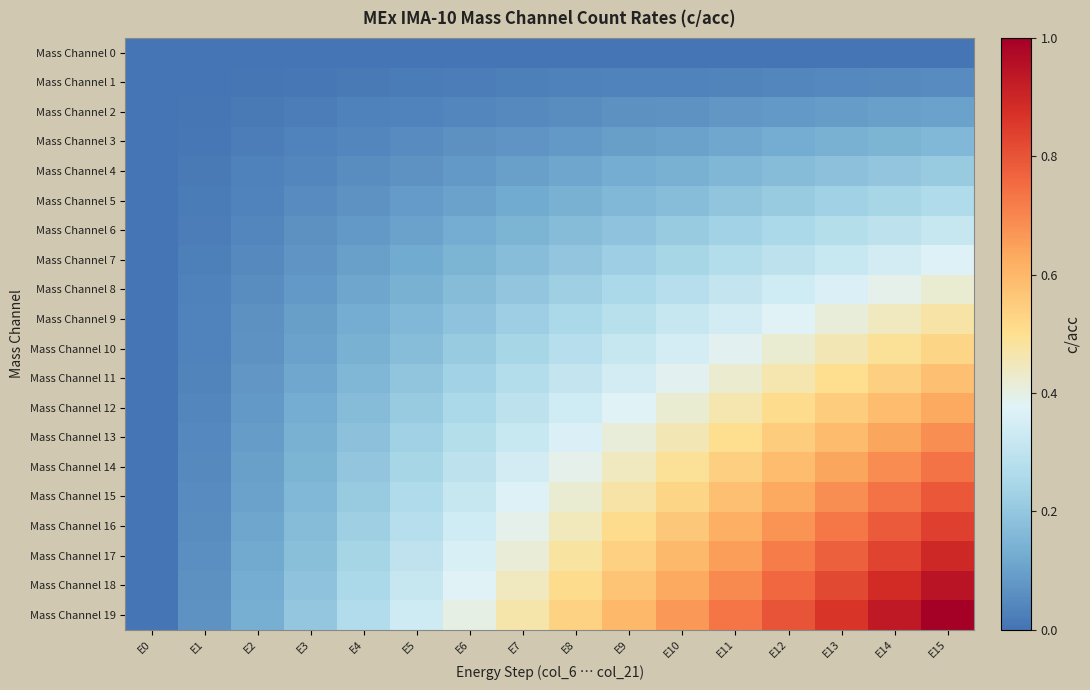

Reading left to right, list all the values displayed in this chart.

Mass Channel 0: E0=0.0	E1=0.0	E2=0.0	E3=0.0	E4=0.0	E5=0.0	E6=0.0	E7=0.0	E8=0.0	E9=0.0	E10=0.0	E11=0.0	E12=0.0	E13=0.0	E14=0.0	E15=0.0
Mass Channel 1: E0=0.0	E1=0.0	E2=0.0	E3=0.0	E4=0.0	E5=0.0	E6=0.0	E7=0.0	E8=0.0	E9=0.0	E10=0.0	E11=0.0	E12=0.0	E13=0.0	E14=0.0	E15=0.1
Mass Channel 2: E0=0.0	E1=0.0	E2=0.0	E3=0.0	E4=0.0	E5=0.0	E6=0.0	E7=0.0	E8=0.1	E9=0.1	E10=0.1	E11=0.1	E12=0.1	E13=0.1	E14=0.1	E15=0.1
Mass Channel 3: E0=0.0	E1=0.0	E2=0.0	E3=0.0	E4=0.0	E5=0.1	E6=0.1	E7=0.1	E8=0.1	E9=0.1	E10=0.1	E11=0.1	E12=0.1	E13=0.1	E14=0.1	E15=0.2
Mass Channel 4: E0=0.0	E1=0.0	E2=0.0	E3=0.0	E4=0.1	E5=0.1	E6=0.1	E7=0.1	E8=0.1	E9=0.1	E10=0.1	E11=0.2	E12=0.2	E13=0.2	E14=0.2	E15=0.2
Mass Channel 5: E0=0.0	E1=0.0	E2=0.0	E3=0.1	E4=0.1	E5=0.1	E6=0.1	E7=0.1	E8=0.1	E9=0.2	E10=0.2	E11=0.2	E12=0.2	E13=0.2	E14=0.2	E15=0.3
Mass Channel 6: E0=0.0	E1=0.0	E2=0.0	E3=0.1	E4=0.1	E5=0.1	E6=0.1	E7=0.1	E8=0.2	E9=0.2	E10=0.2	E11=0.2	E12=0.3	E13=0.3	E14=0.3	E15=0.3
Mass Channel 7: E0=0.0	E1=0.0	E2=0.0	E3=0.1	E4=0.1	E5=0.1	E6=0.1	E7=0.2	E8=0.2	E9=0.2	E10=0.2	E11=0.3	E12=0.3	E13=0.3	E14=0.3	E15=0.4
Mass Channel 8: E0=0.0	E1=0.0	E2=0.1	E3=0.1	E4=0.1	E5=0.1	E6=0.2	E7=0.2	E8=0.2	E9=0.3	E10=0.3	E11=0.3	E12=0.3	E13=0.4	E14=0.4	E15=0.4
Mass Channel 9: E0=0.0	E1=0.0	E2=0.1	E3=0.1	E4=0.1	E5=0.2	E6=0.2	E7=0.2	E8=0.3	E9=0.3	E10=0.3	E11=0.3	E12=0.4	E13=0.4	E14=0.4	E15=0.5
Mass Channel 10: E0=0.0	E1=0.0	E2=0.1	E3=0.1	E4=0.1	E5=0.2	E6=0.2	E7=0.2	E8=0.3	E9=0.3	E10=0.4	E11=0.4	E12=0.4	E13=0.5	E14=0.5	E15=0.5
Mass Channel 11: E0=0.0	E1=0.0	E2=0.1	E3=0.1	E4=0.2	E5=0.2	E6=0.2	E7=0.3	E8=0.3	E9=0.3	E10=0.4	E11=0.4	E12=0.5	E13=0.5	E14=0.5	E15=0.6
Mass Channel 12: E0=0.0	E1=0.0	E2=0.1	E3=0.1	E4=0.2	E5=0.2	E6=0.3	E7=0.3	E8=0.3	E9=0.4	E10=0.4	E11=0.5	E12=0.5	E13=0.5	E14=0.6	E15=0.6
Mass Channel 13: E0=0.0	E1=0.0	E2=0.1	E3=0.1	E4=0.2	E5=0.2	E6=0.3	E7=0.3	E8=0.4	E9=0.4	E10=0.5	E11=0.5	E12=0.5	E13=0.6	E14=0.6	E15=0.7
Mass Channel 14: E0=0.0	E1=0.0	E2=0.1	E3=0.1	E4=0.2	E5=0.2	E6=0.3	E7=0.3	E8=0.4	E9=0.4	E10=0.5	E11=0.5	E12=0.6	E13=0.6	E14=0.7	E15=0.7
Mass Channel 15: E0=0.0	E1=0.1	E2=0.1	E3=0.2	E4=0.2	E5=0.3	E6=0.3	E7=0.4	E8=0.4	E9=0.5	E10=0.5	E11=0.6	E12=0.6	E13=0.7	E14=0.7	E15=0.8
Mass Channel 16: E0=0.0	E1=0.1	E2=0.1	E3=0.2	E4=0.2	E5=0.3	E6=0.3	E7=0.4	E8=0.4	E9=0.5	E10=0.6	E11=0.6	E12=0.7	E13=0.7	E14=0.8	E15=0.8
Mass Channel 17: E0=0.0	E1=0.1	E2=0.1	E3=0.2	E4=0.2	E5=0.3	E6=0.4	E7=0.4	E8=0.5	E9=0.5	E10=0.6	E11=0.7	E12=0.7	E13=0.8	E14=0.8	E15=0.9
Mass Channel 18: E0=0.0	E1=0.1	E2=0.1	E3=0.2	E4=0.3	E5=0.3	E6=0.4	E7=0.4	E8=0.5	E9=0.6	E10=0.6	E11=0.7	E12=0.8	E13=0.8	E14=0.9	E15=0.9
Mass Channel 19: E0=0.0	E1=0.1	E2=0.1	E3=0.2	E4=0.3	E5=0.3	E6=0.4	E7=0.5	E8=0.5	E9=0.6	E10=0.7	E11=0.7	E12=0.8	E13=0.9	E14=0.9	E15=1.0